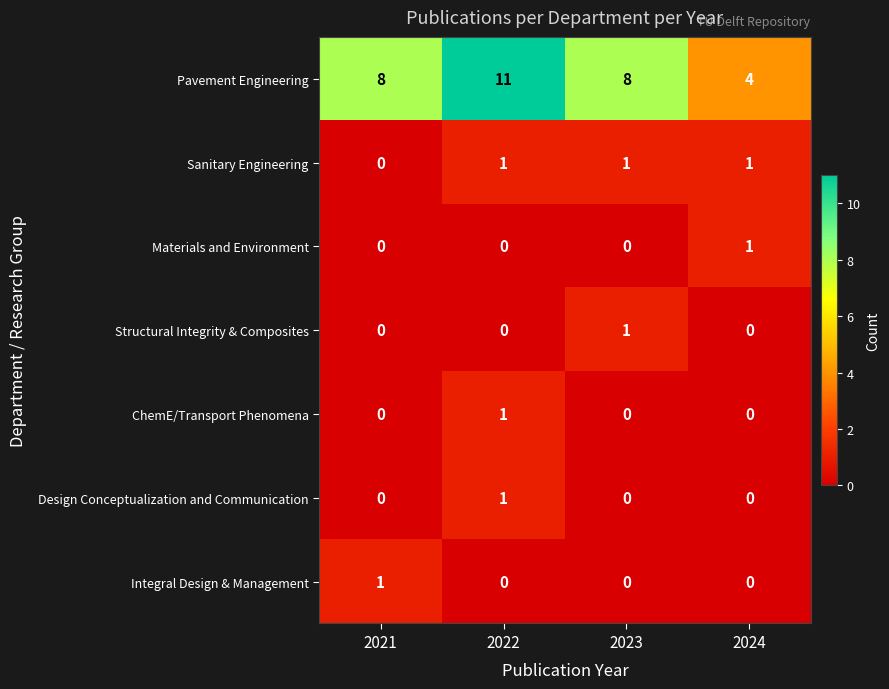

What is the sum of all Sanitary Engineering values?

3